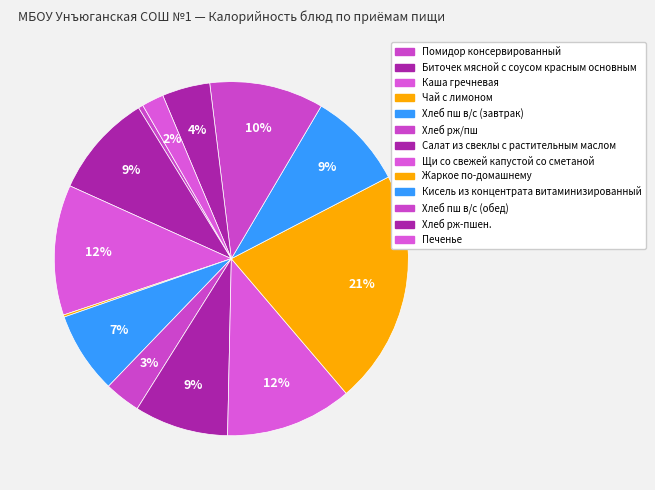

How many slices are in this pie chart?

13